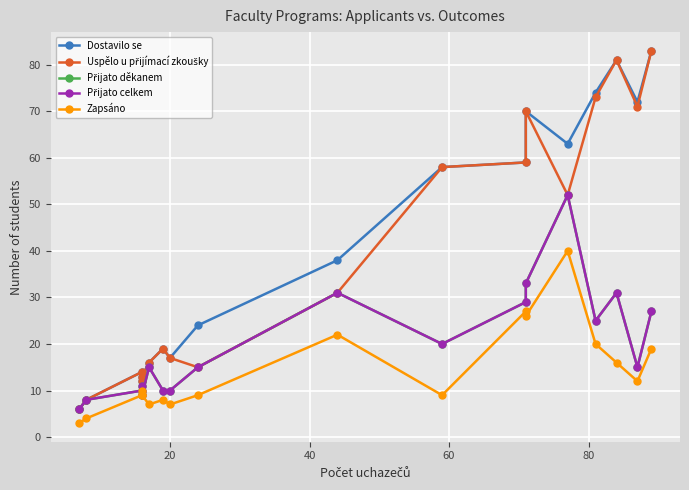

What is the value of the Zapsáno point at the 1st from the left?

3